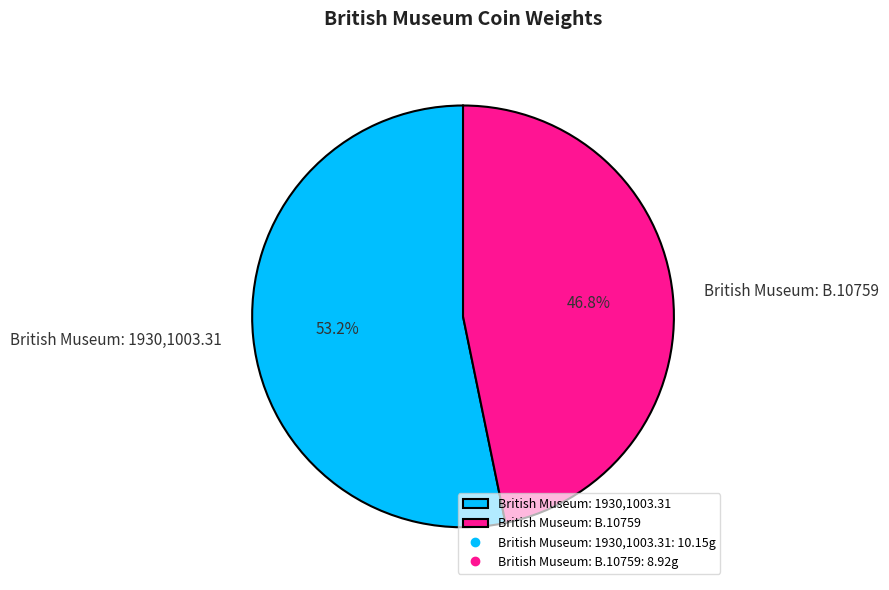

Is there a majority slice in this chart?

Yes